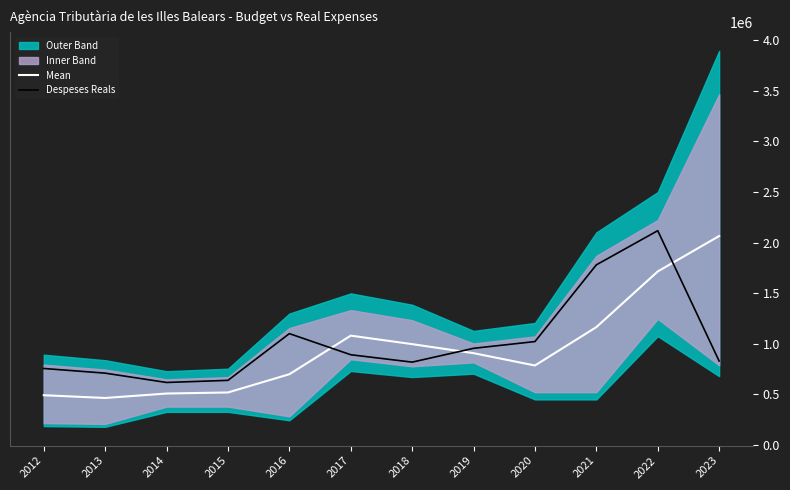

Which category has the highest value in the Despeses Reals series?

2022